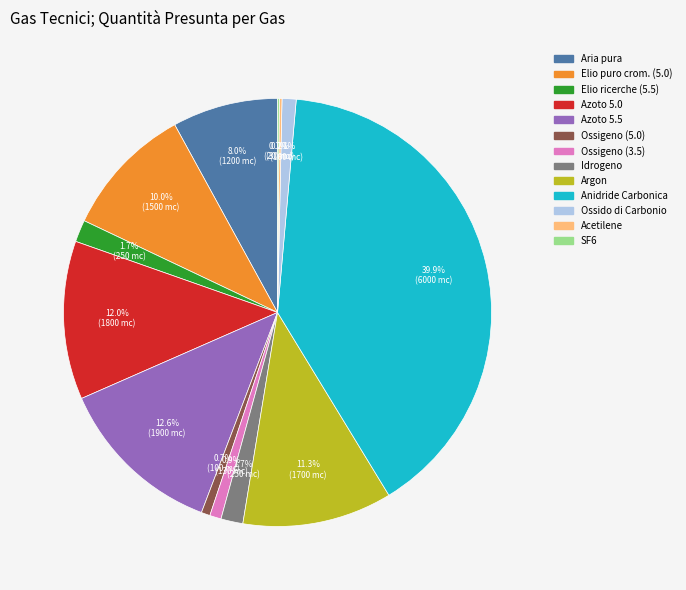

Which slice is the largest?

Anidride Carbonica